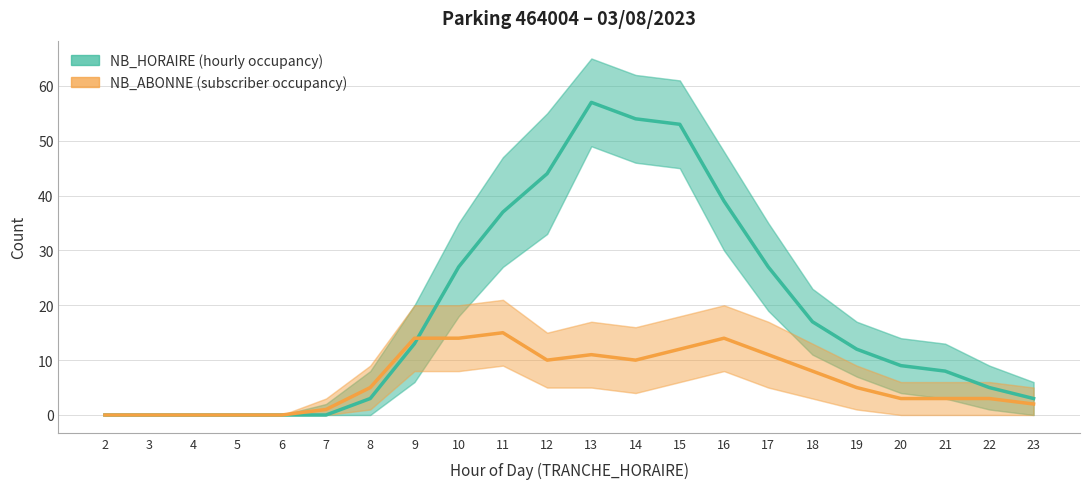

Count the number of categories in the chart.

22